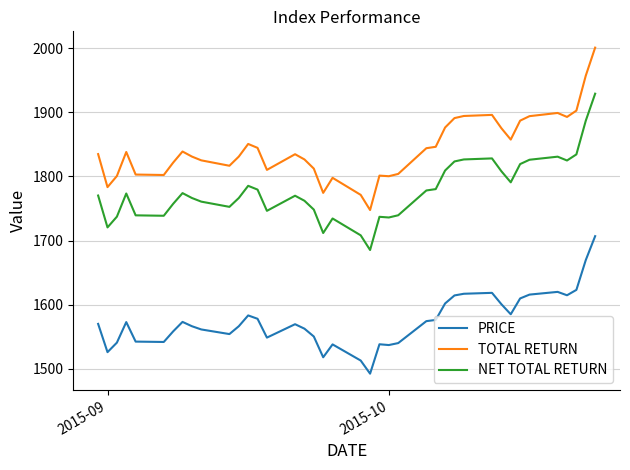

What is the maximum value shown in the chart?

2001.2